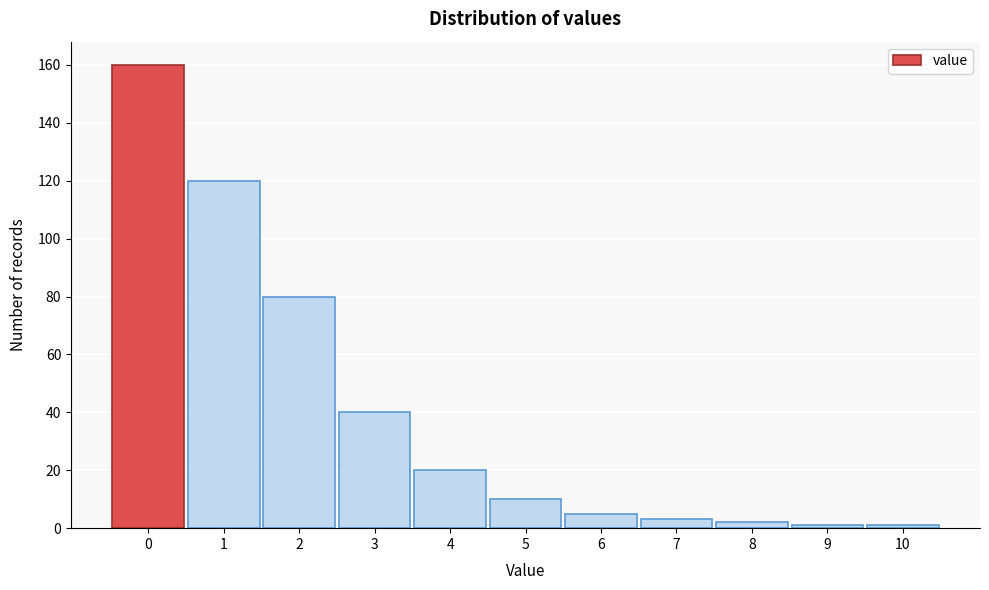

Reading right to left, list all the values displayed in this chart.

10=1	9=1	8=2	7=3	6=5	5=10	4=20	3=40	2=80	1=120	0=160